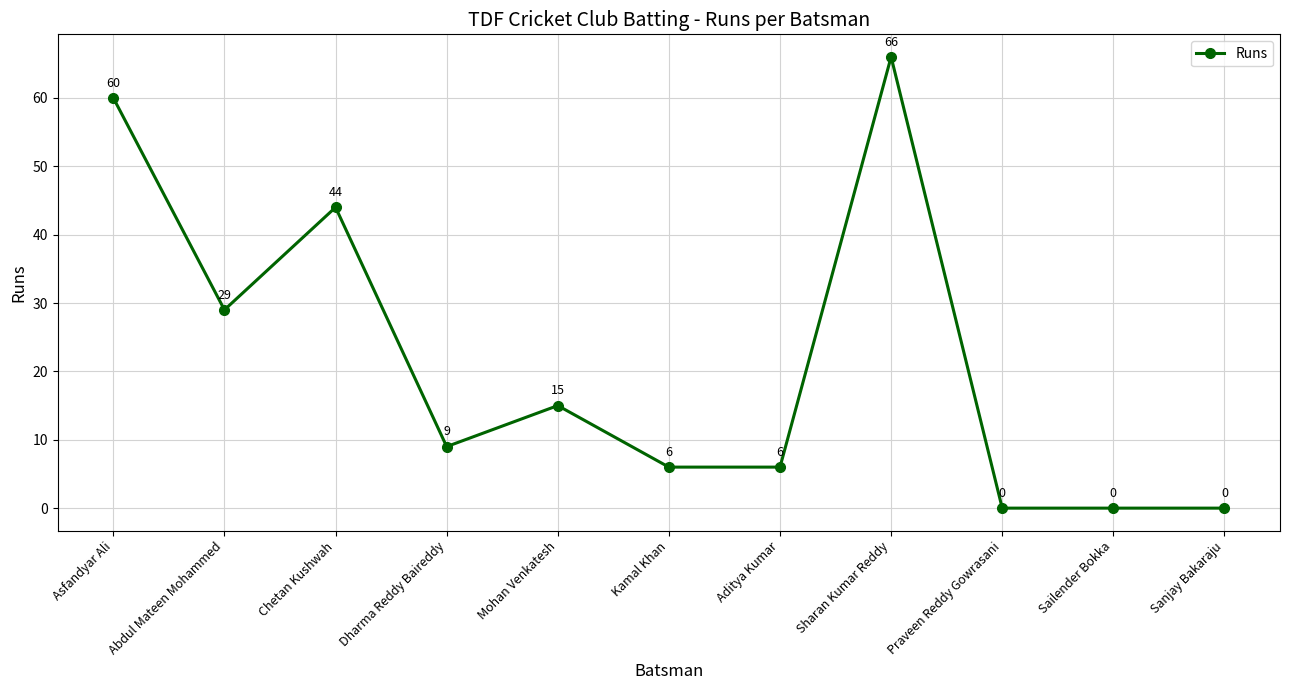

Reading left to right, extract all data points from this chart.

60	29	44	9	15	6	6	66	0	0	0